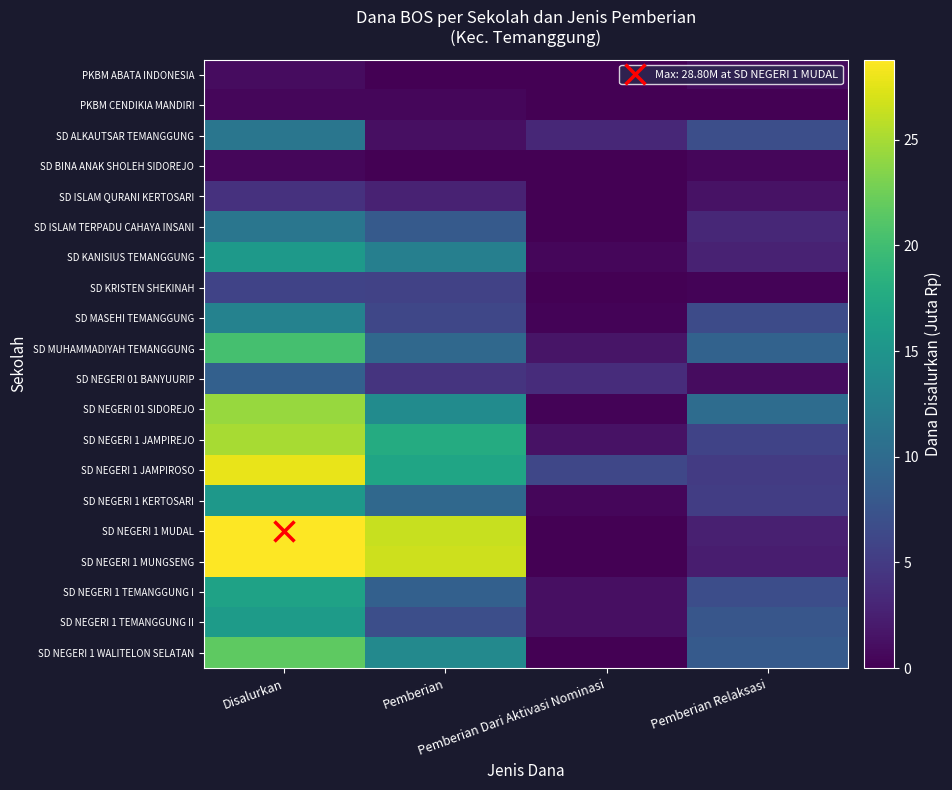

At which category is the sum across all series the highest?

Disalurkan